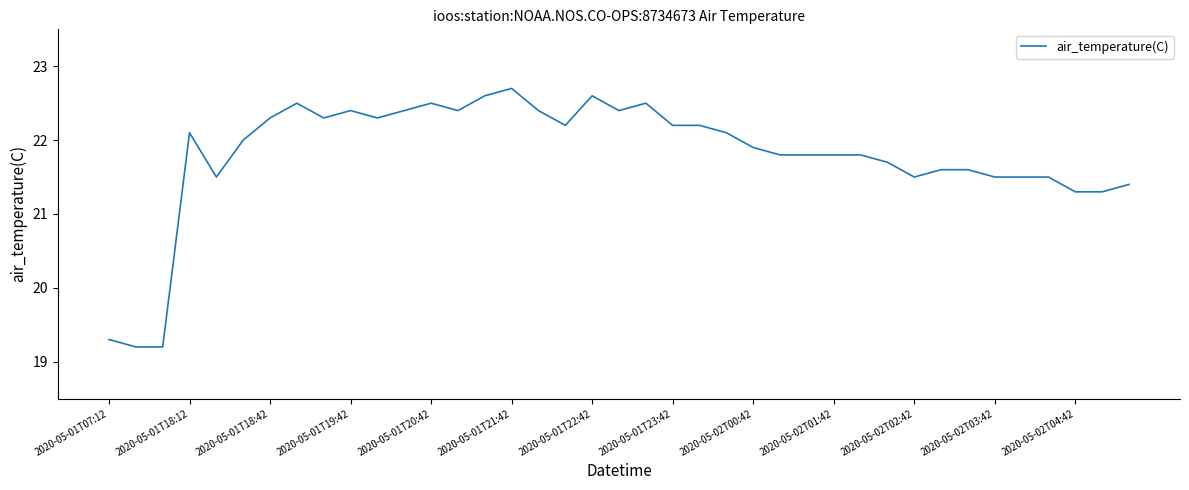

What is the difference between the maximum and minimum values?

3.5